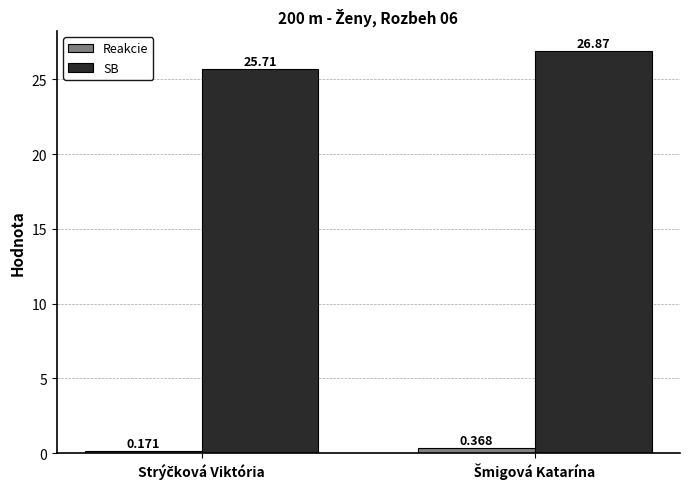

How many distinct data groups are displayed?

2